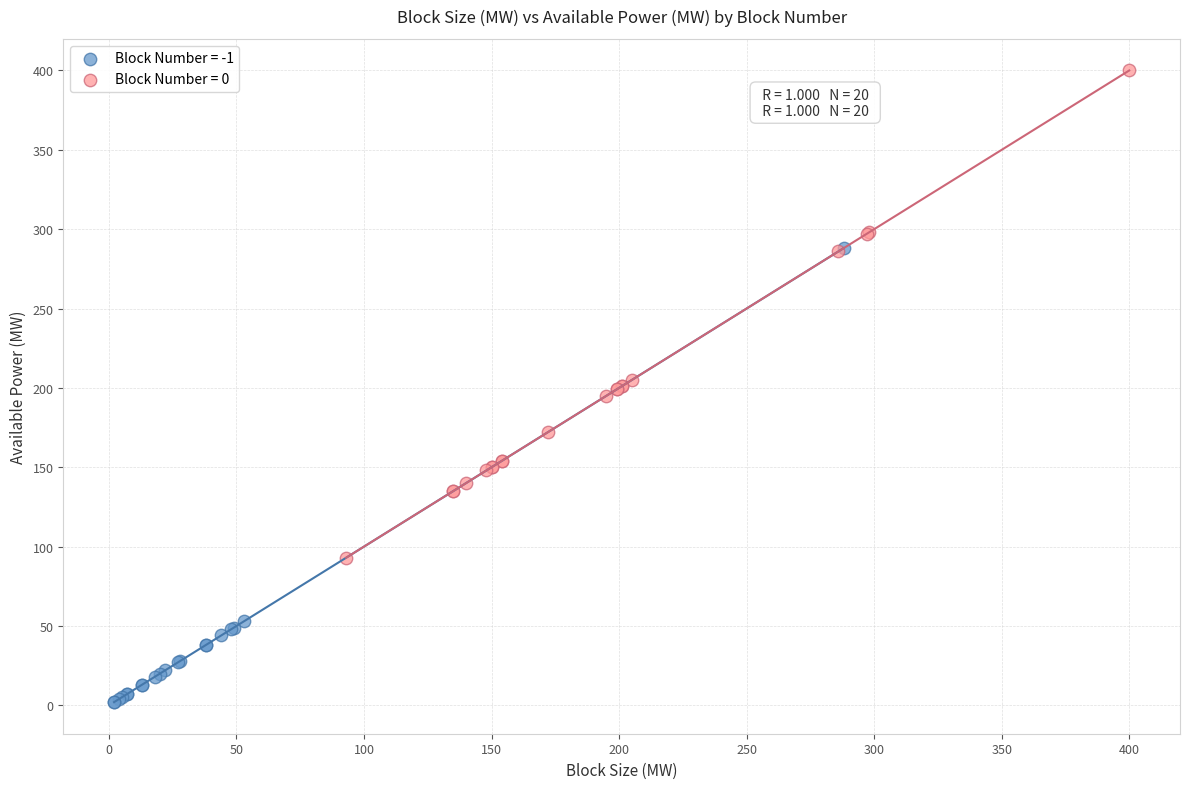

What are all the series names shown in the legend?

Block Number = -1, Block Number = 0